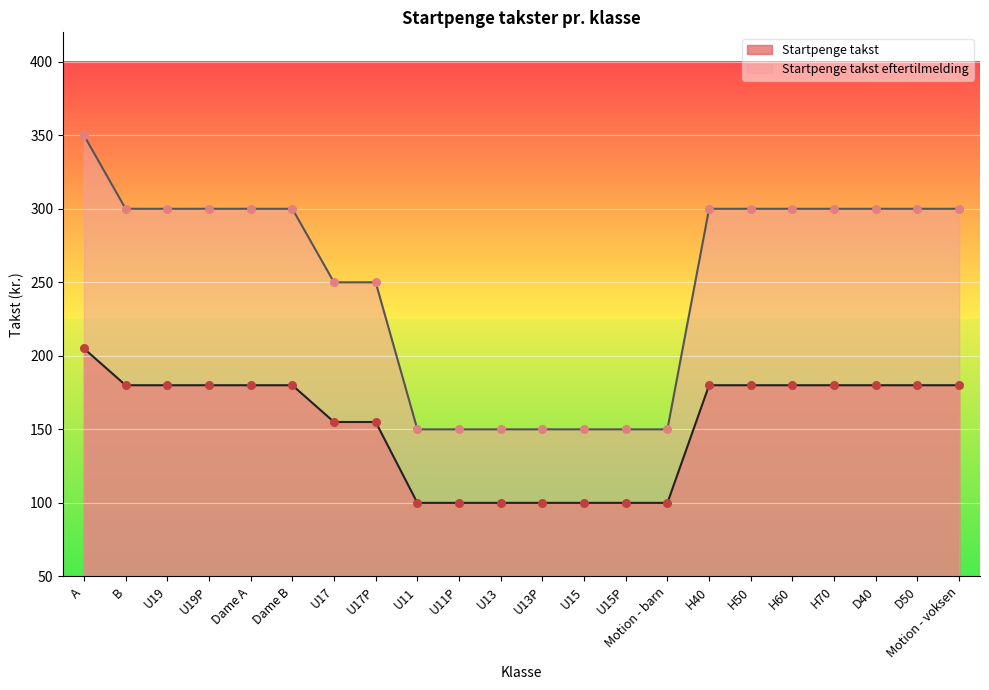

What are all the series names shown in the legend?

Startpenge takst, Startpenge takst eftertilmelding